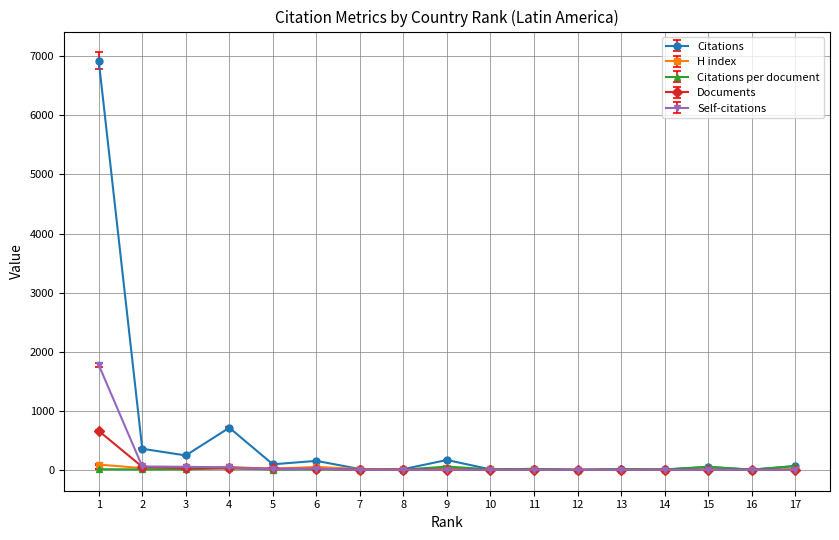

Which series changed the most between 3 and 12?

Citations